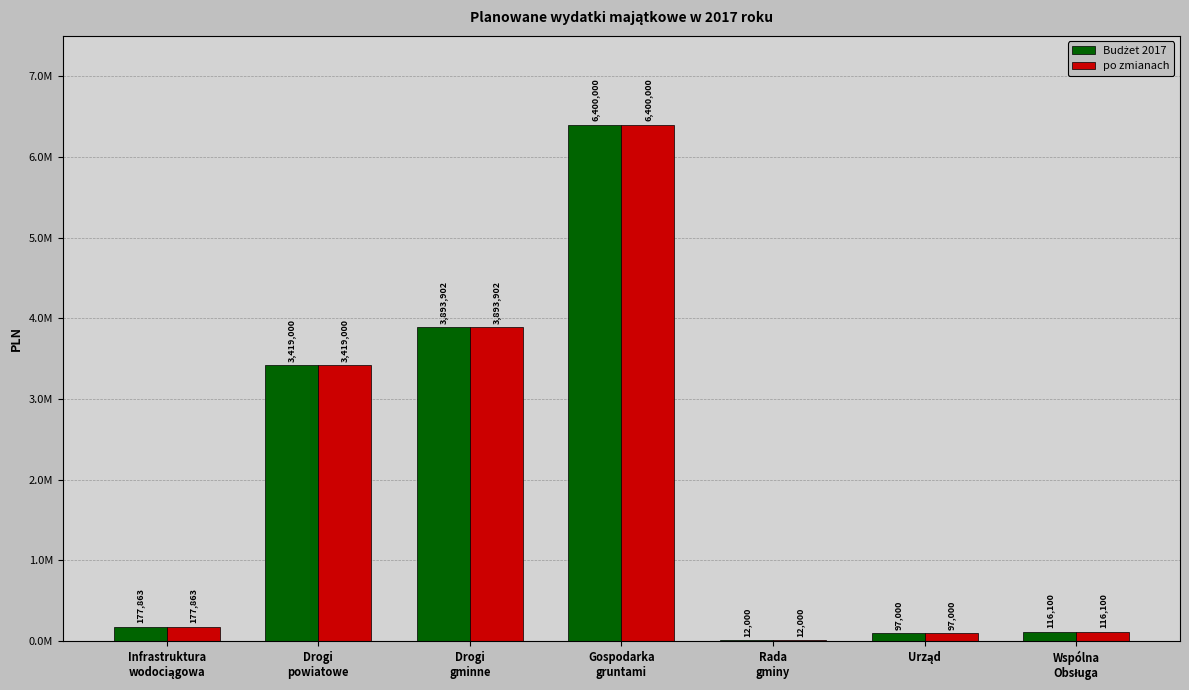

What is the label of the 3rd bar from the right?

Rada
gminy